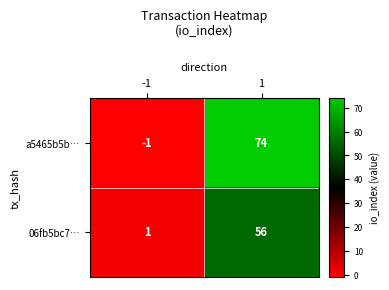

Which series has the largest range (max minus min)?

a5465b5b…